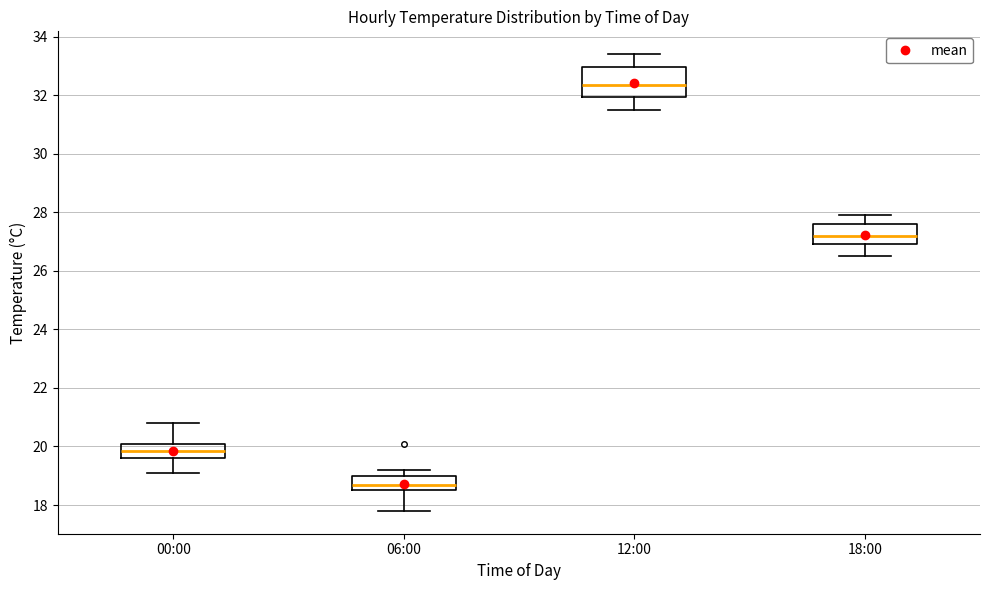

Which box is the tallest, from its lower edge to its upper edge?

12:00